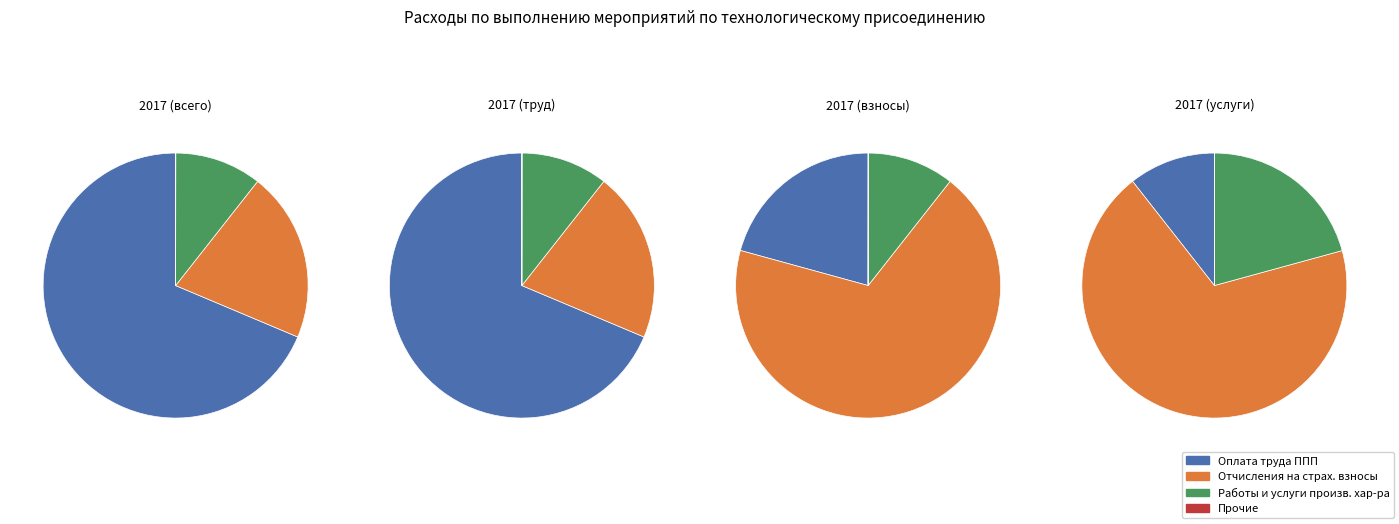

To the nearest percent, what percentage of the pie is Оплата труда ППП?

69%